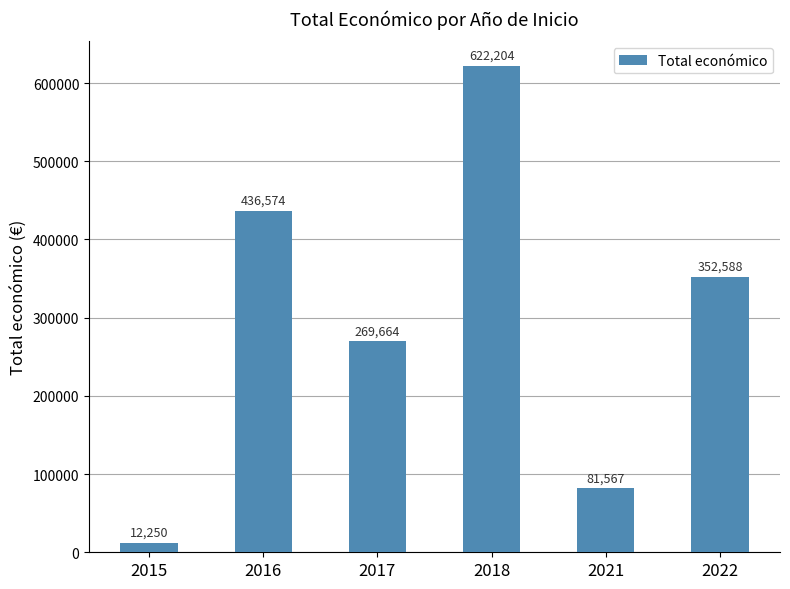

What is the difference between the maximum and second lowest values?

540637